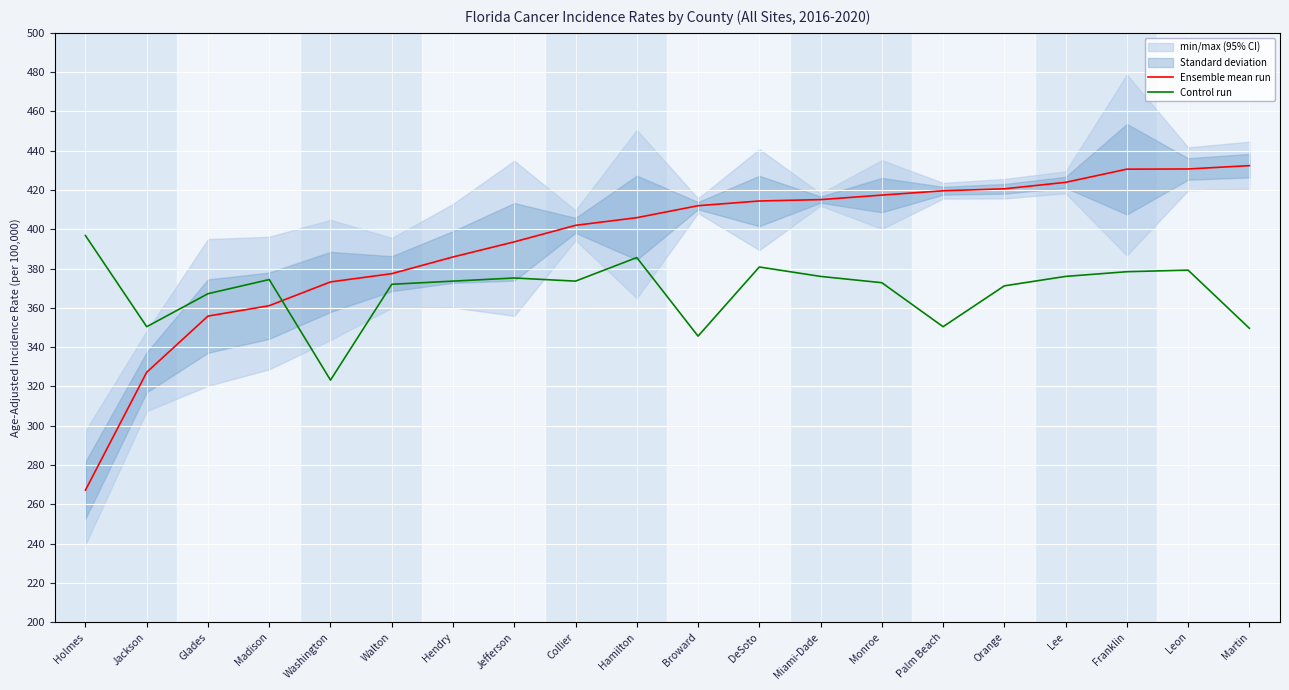

True or false: Ensemble mean run and Control run cross at least once.

True